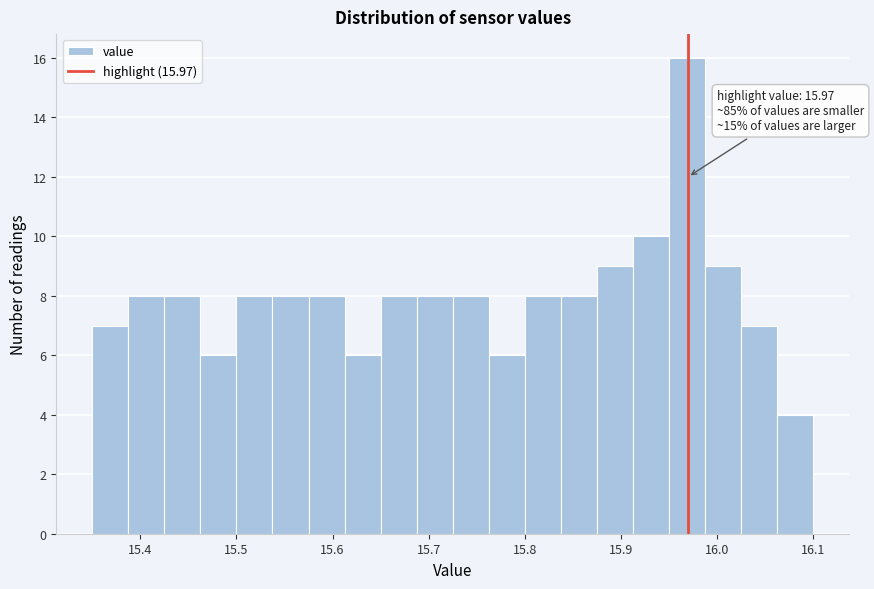

Read against the x-axis, roughly where is the centre of the tallest bar?

15.97